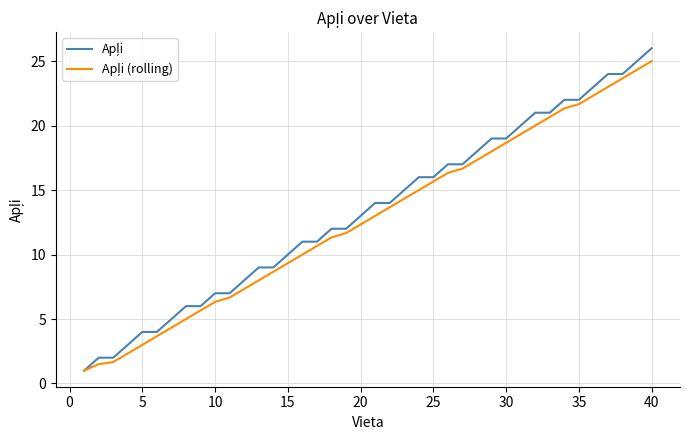

What is the smallest value displayed?

1.0